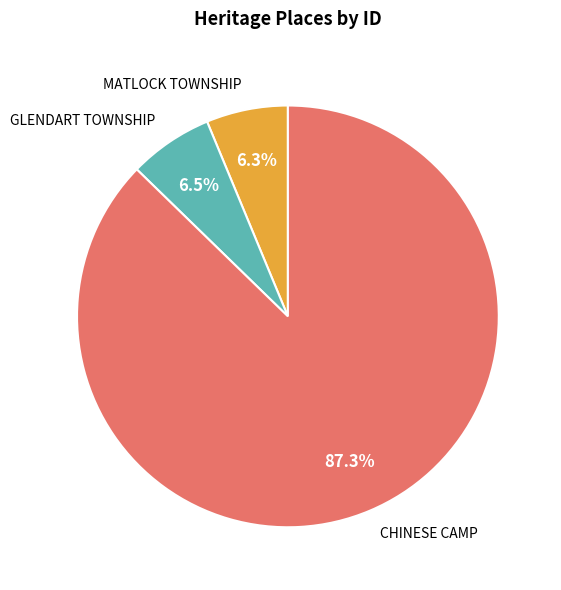

What percentage is NOT represented by GLENDART TOWNSHIP?

93.5%